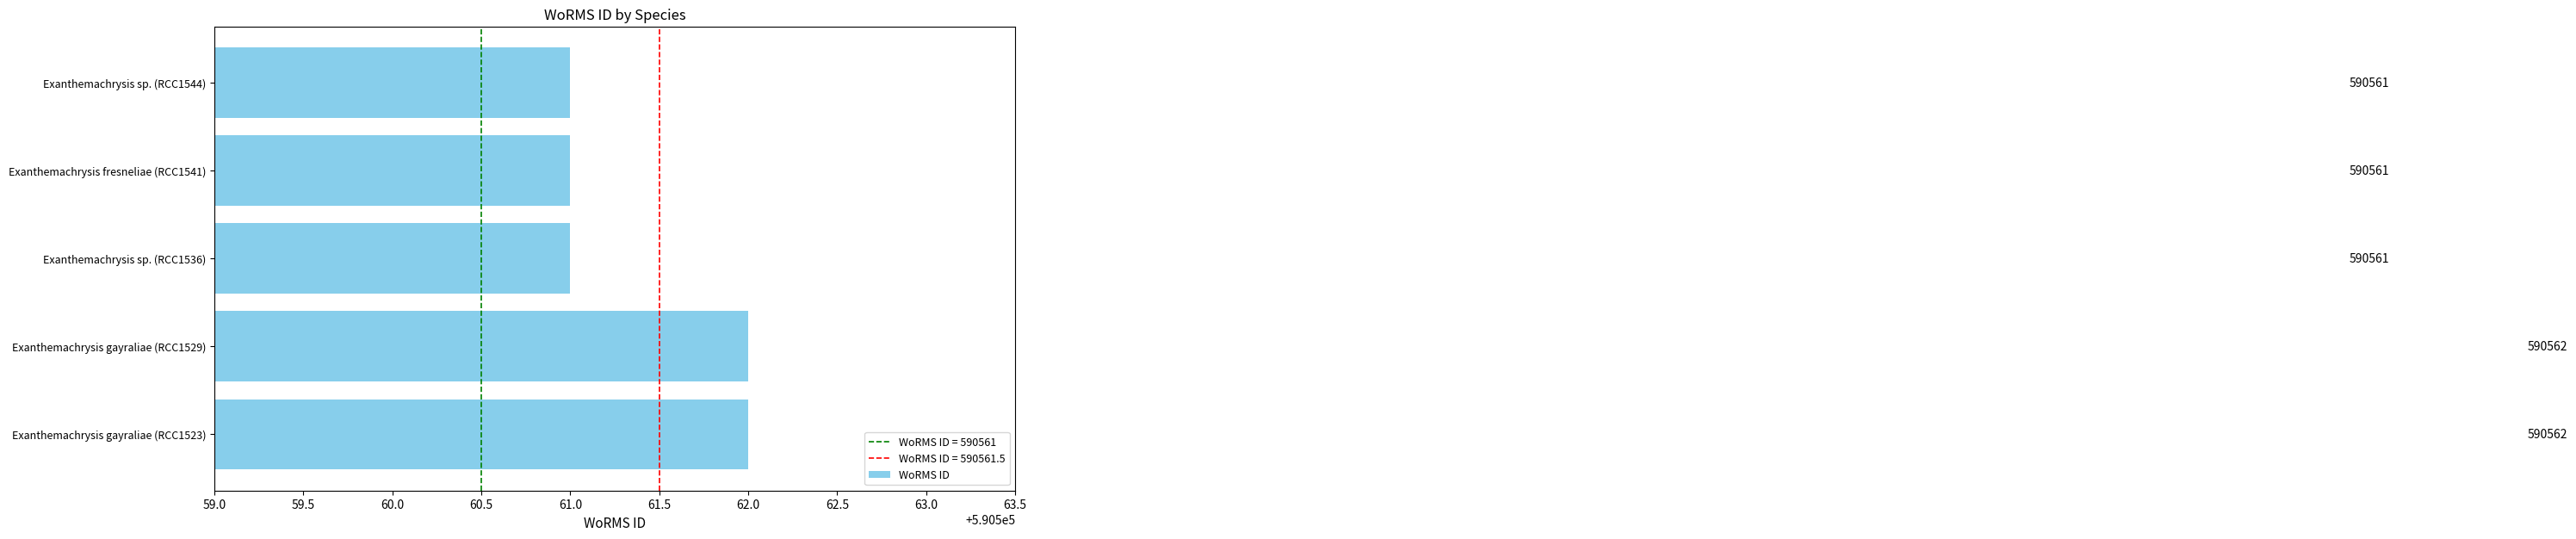

What is the greatest value displayed?

590562